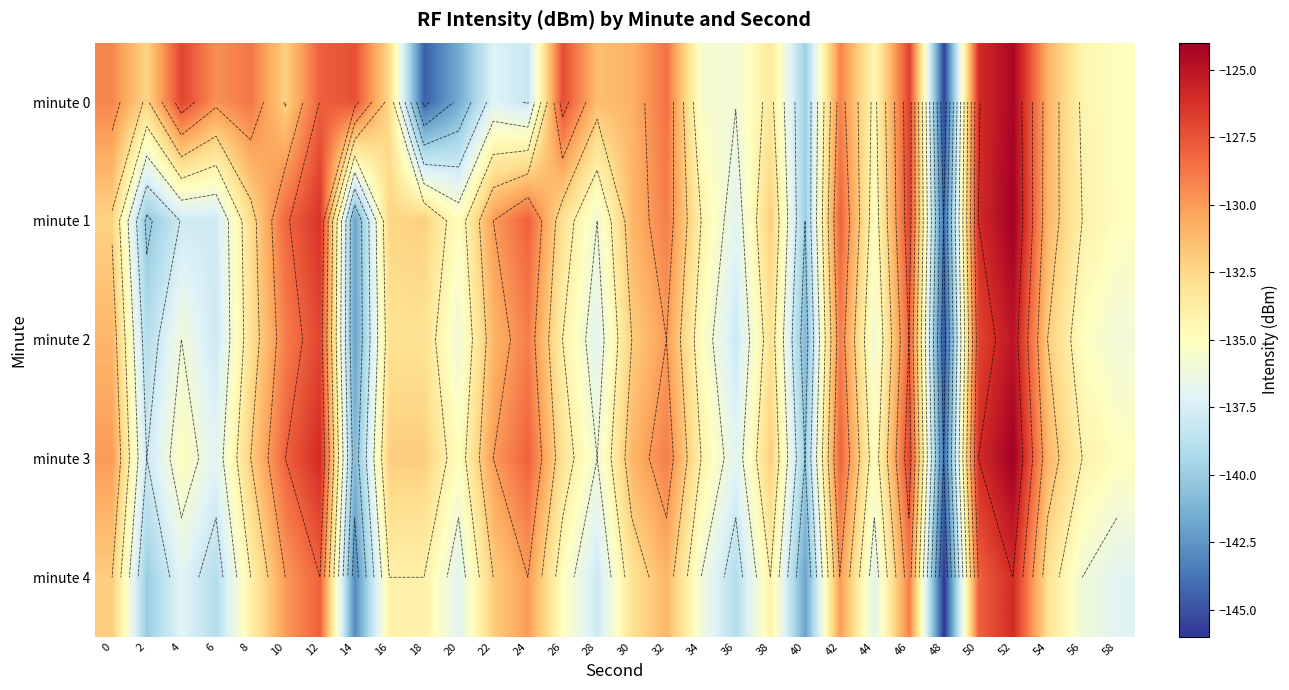

At which label does minute 2 reach its peak?

52